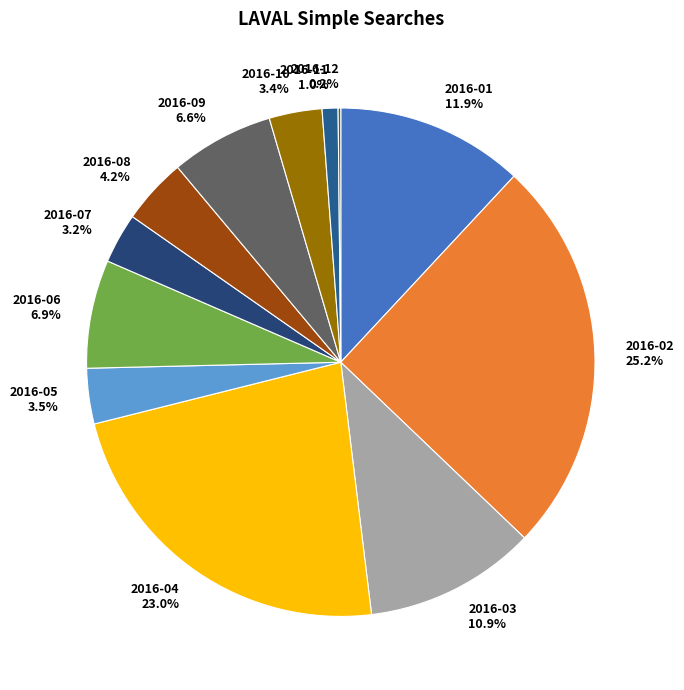

The 2016-04 slice represents 32% of the pie. True or false?

False